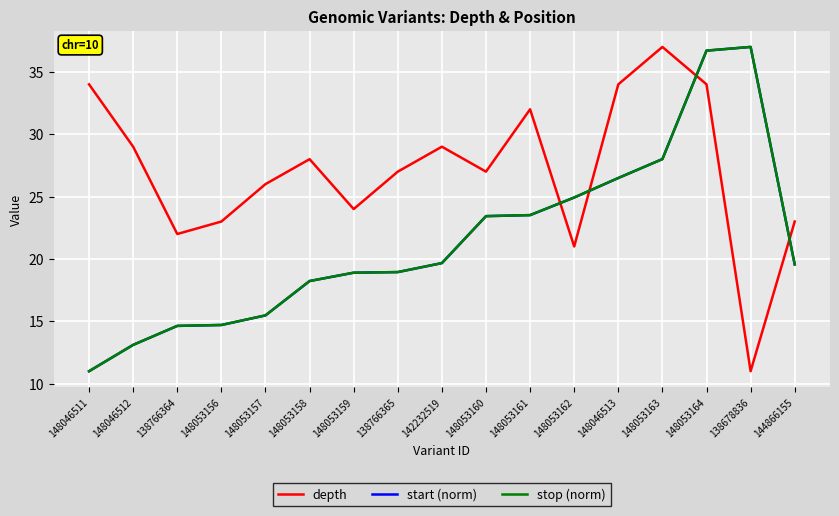

How many times do start (norm) and depth cross each other?

4